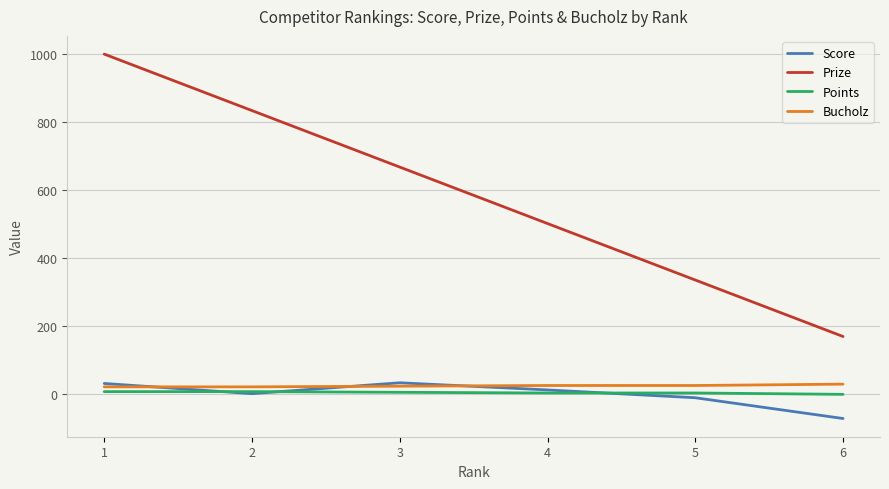

What is the spread (max minus min) of values at 5?

346